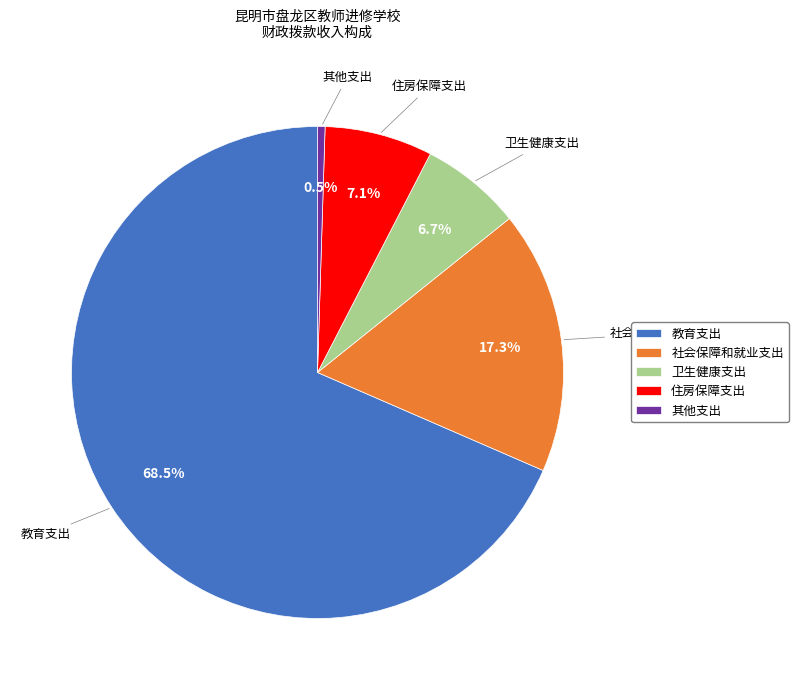

The 住房保障支出 slice represents 18% of the pie. True or false?

False